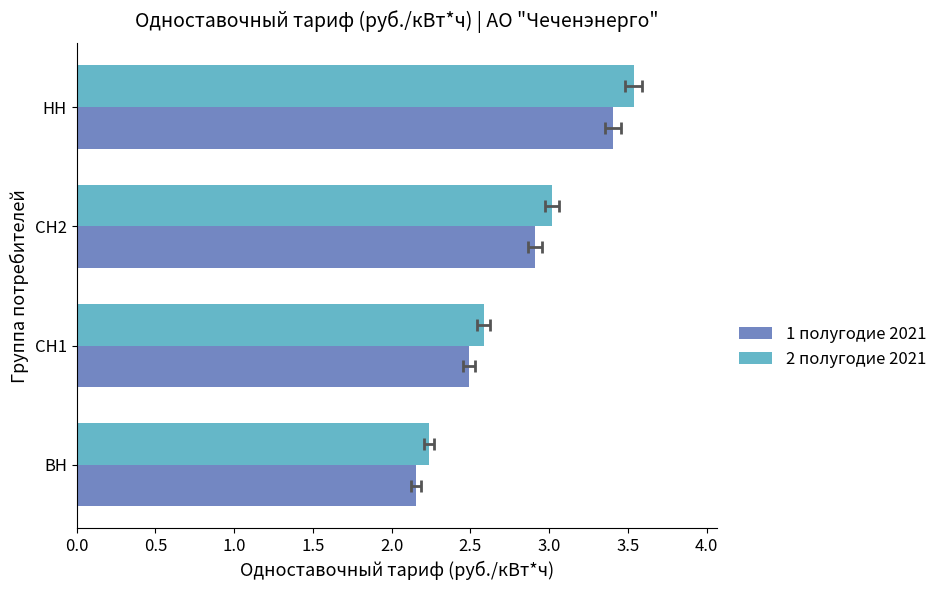

Which series has the largest total across all categories?

2 полугодие 2021